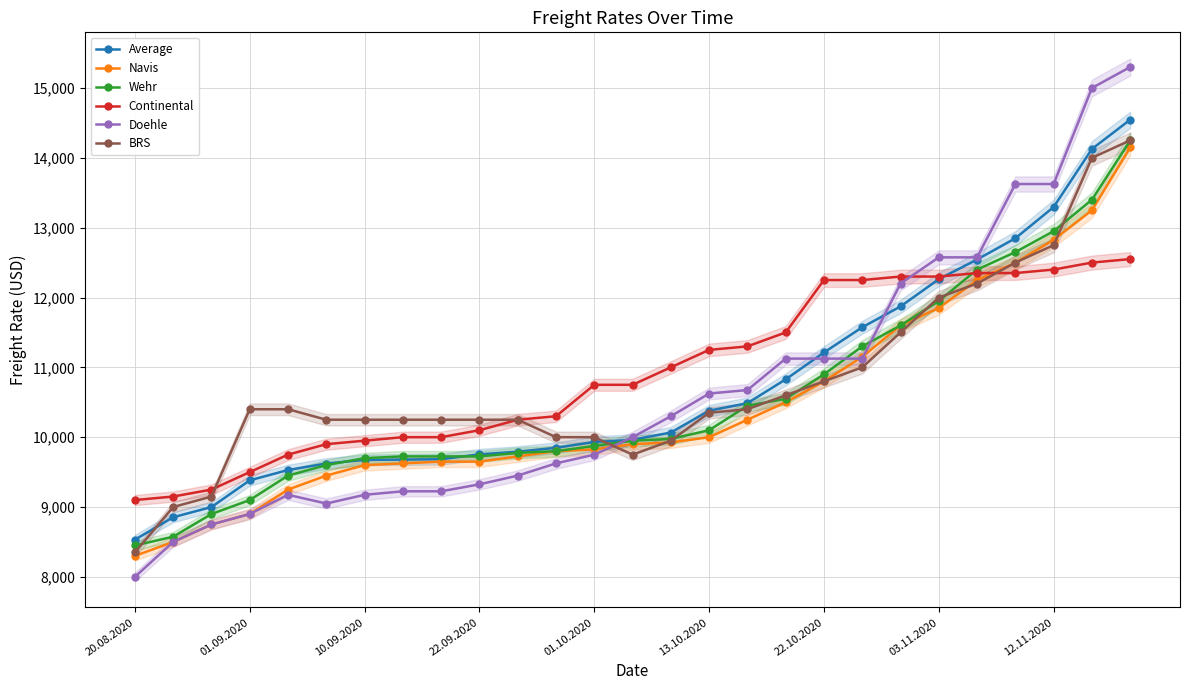

At 22, list the series in order from smallest to largest.

BRS, Navis, Continental, Wehr, Average, Doehle